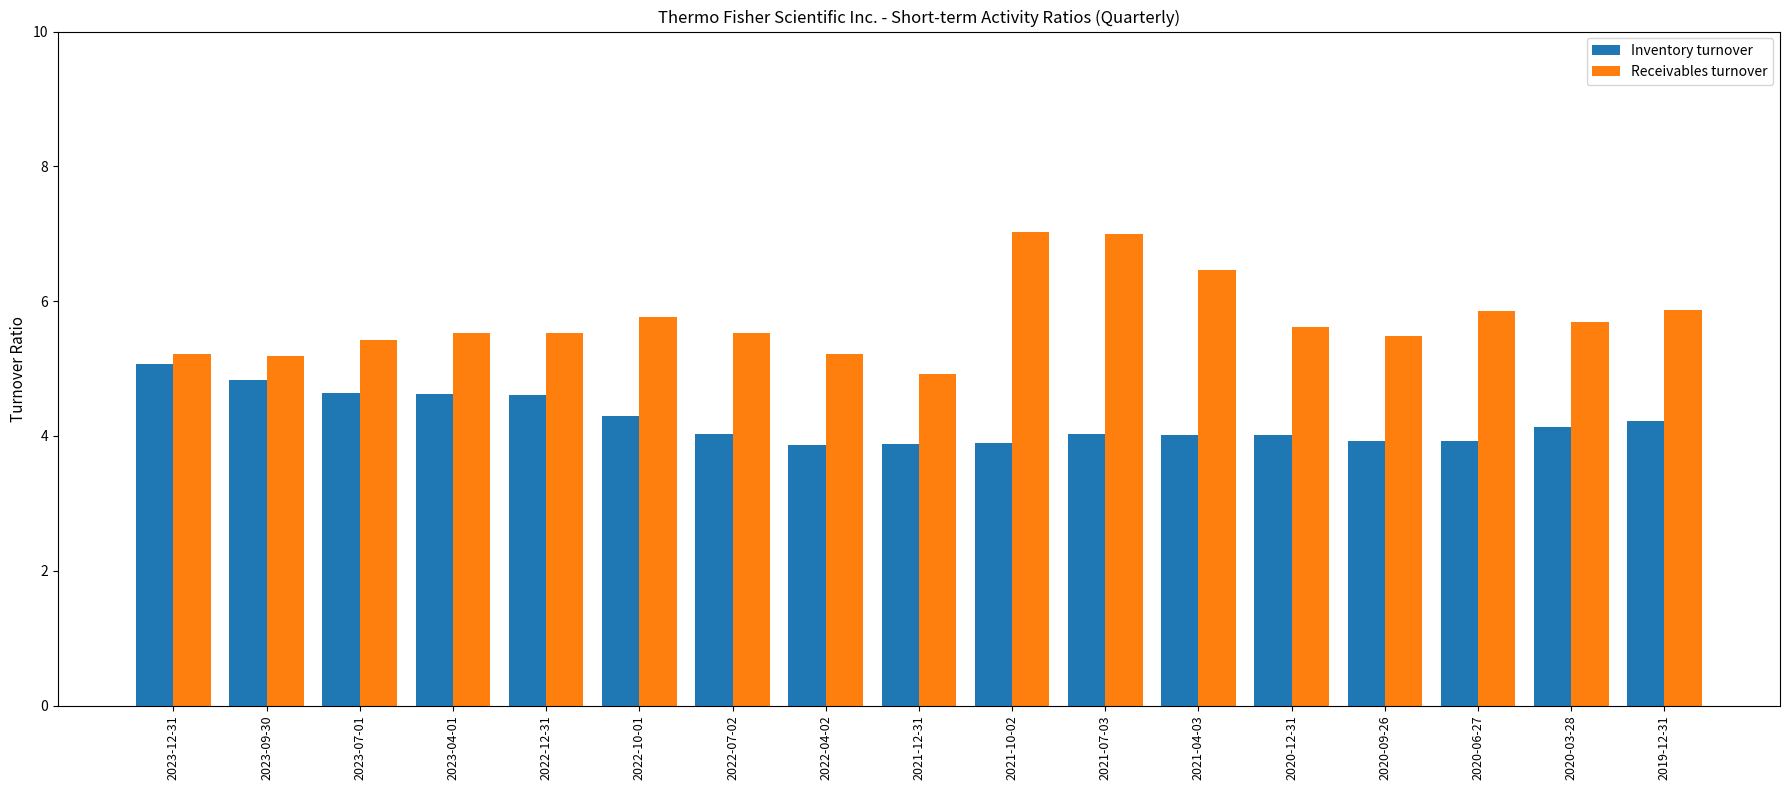

Is it true that Inventory turnover equals 5.6 at 2021-10-02?

False